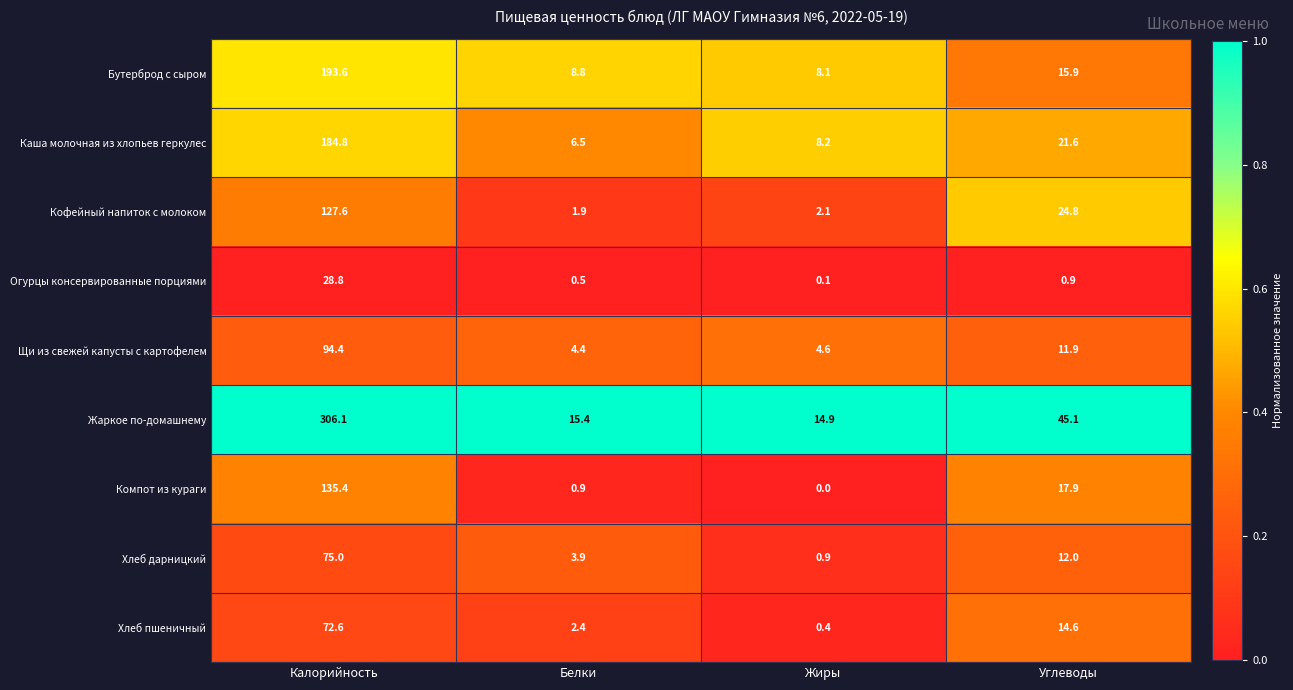

List the labels in order of Хлеб дарницкий value, smallest first.

Жиры, Белки, Углеводы, Калорийность